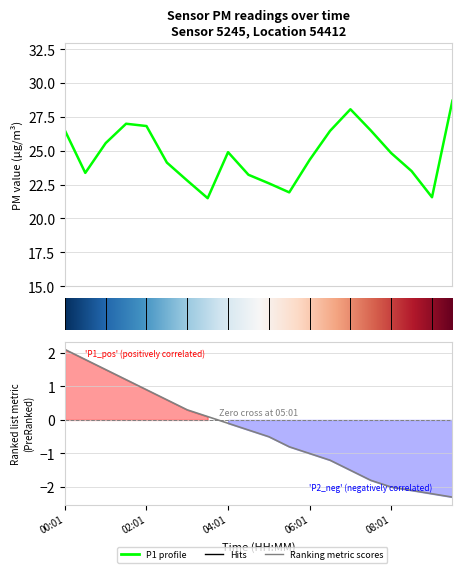

True or false: the data shows 26.5 at 15.0.

True